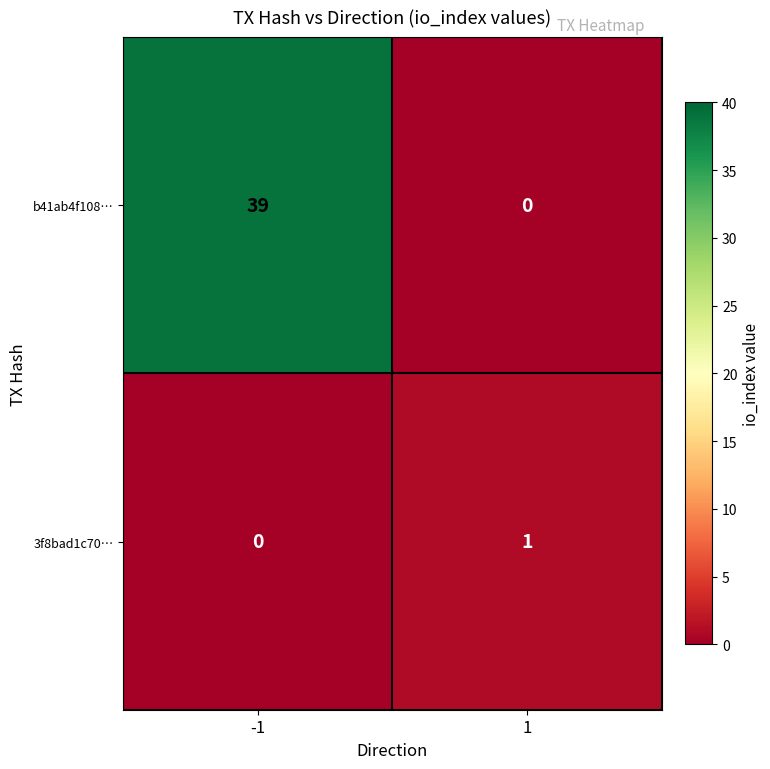

What is the difference between the b41ab4f108… values at -1 and 1?

39